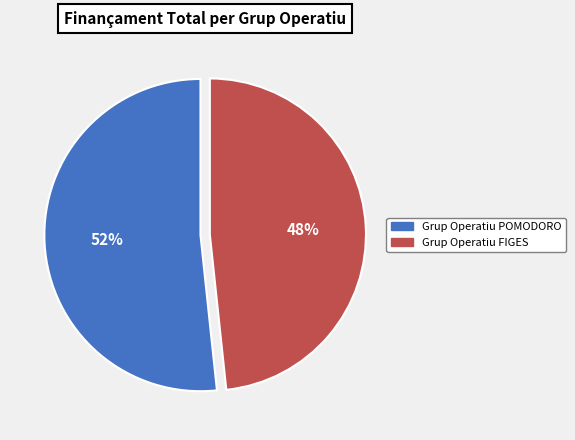

Is it true that Grup Operatiu FIGES is 43% of the pie?

False